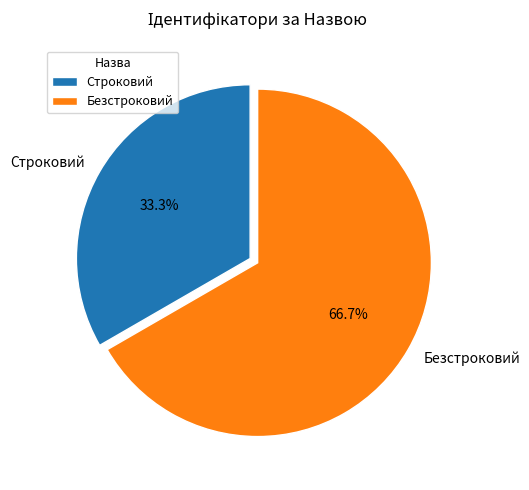

To the nearest percent, what is the difference between the Безстроковий and Строковий slice percentages?

33%